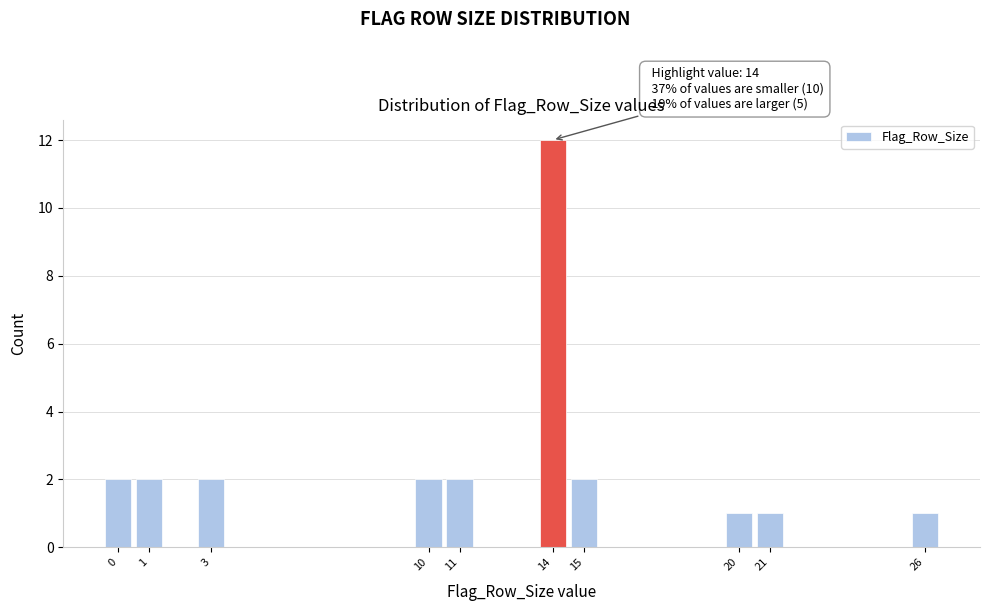

Which range on the x-axis has the tallest bar?

13.5 to 14.5